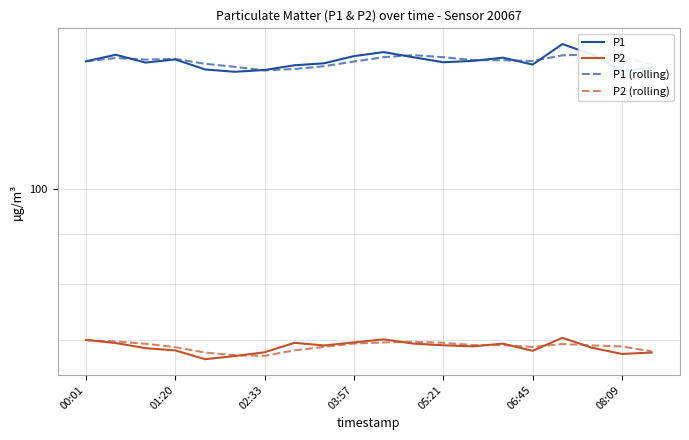

Read the P1 value at 06:45.

131.8